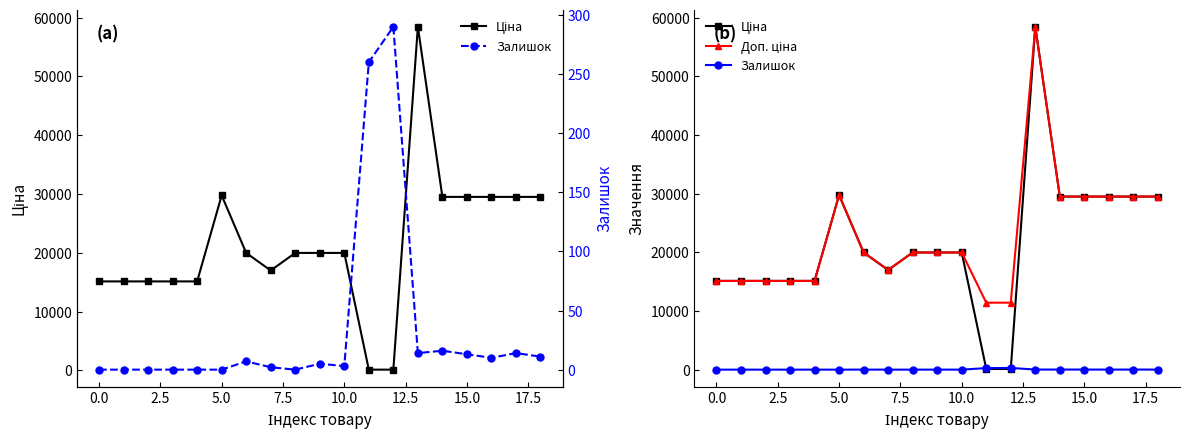

Where do Ціна and Залишок first cross each other?

10 and 11